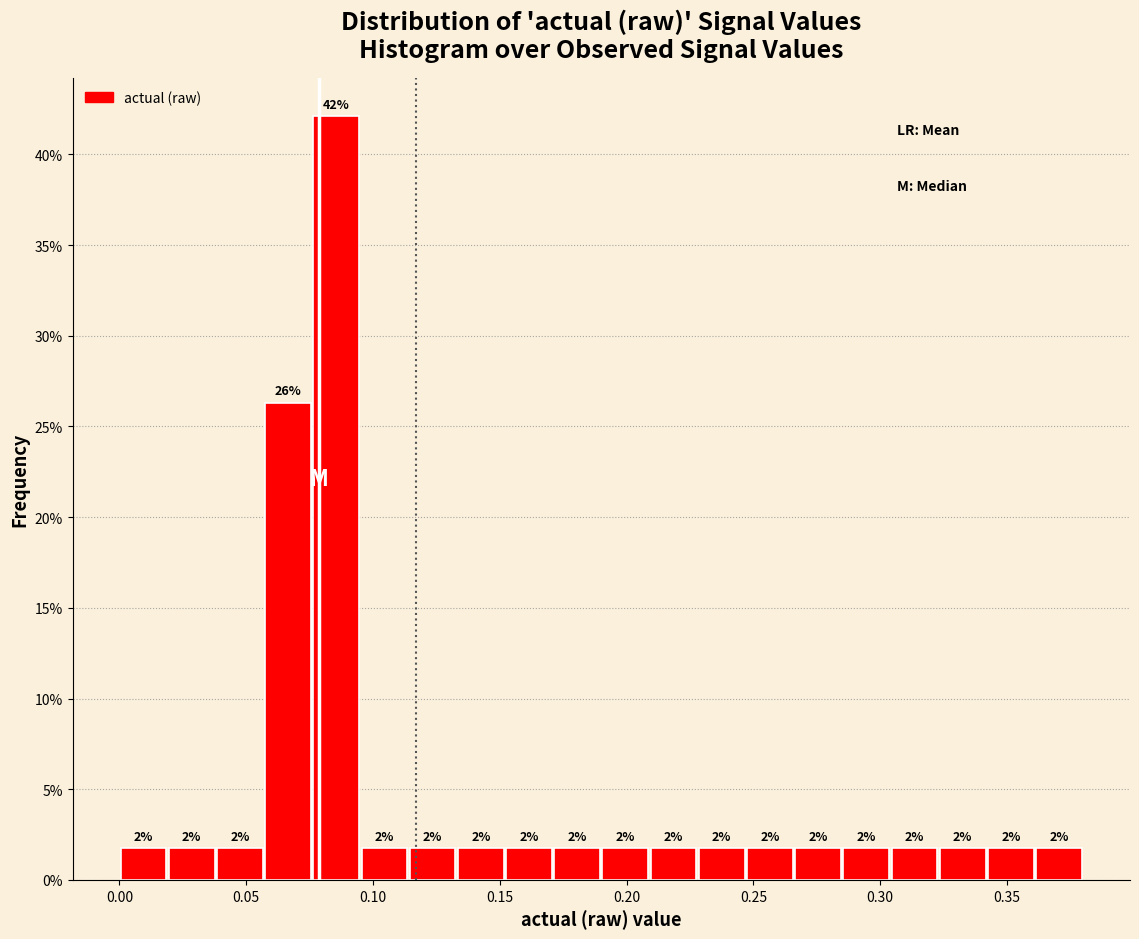

Around what value on the x-axis is the tallest bar? Give the approximate position of its centre, as read against the axis.

0.085